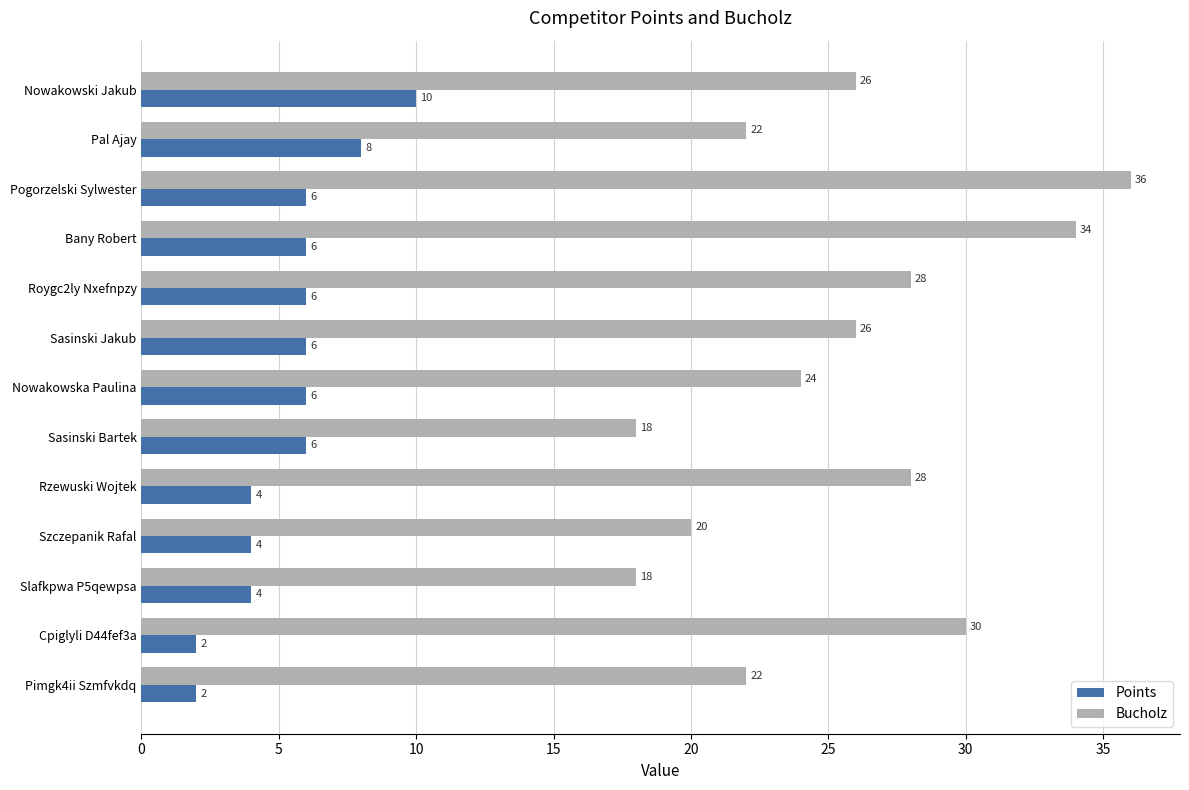

What is the approximate value of Points at Nowakowski Jakub?

10